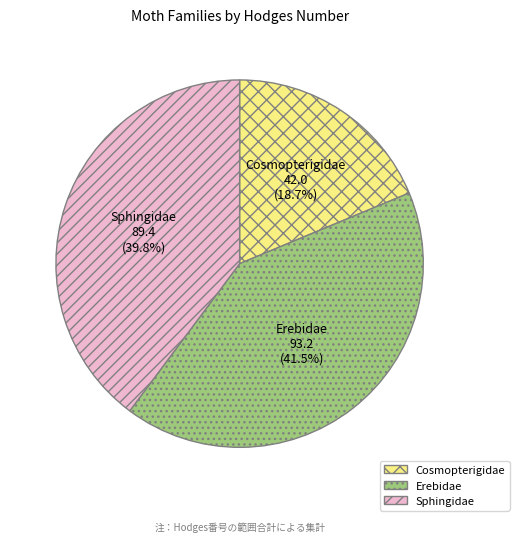

Does any single category account for the majority?

No